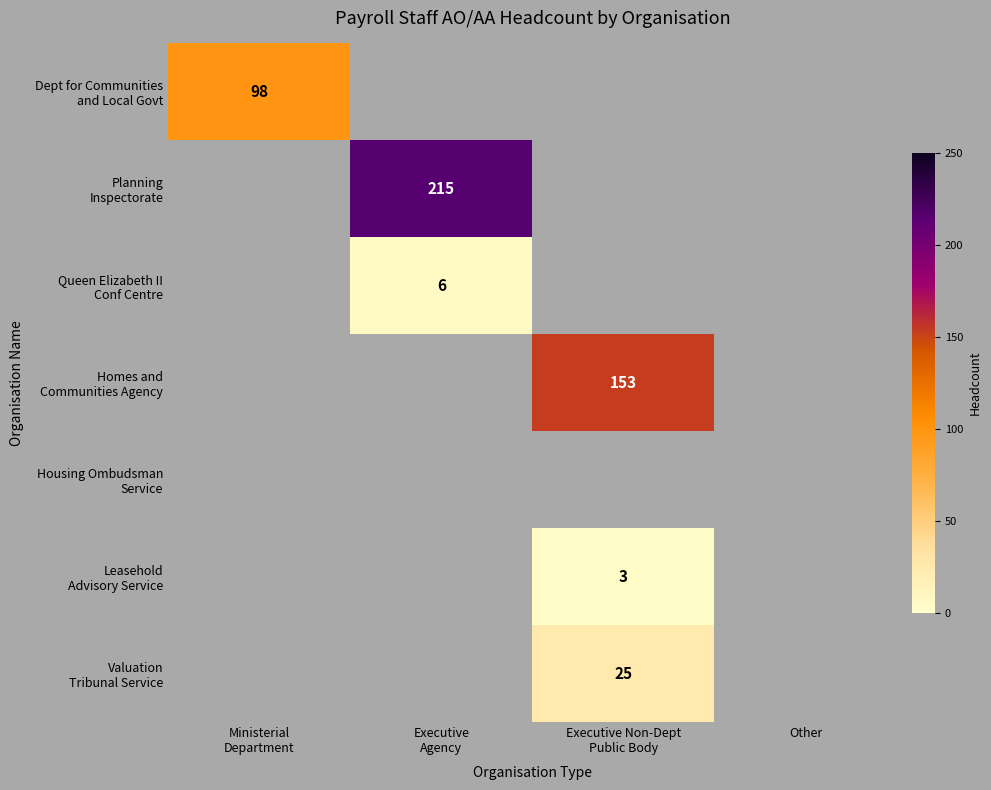

How many values in the row_0 series exceed -1?

1